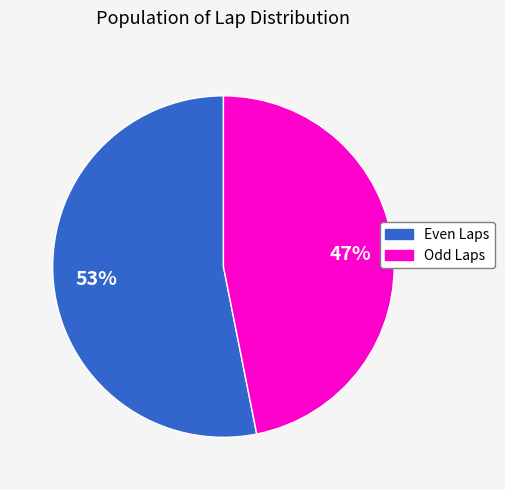

To the nearest percent, what is the average slice percentage?

50%